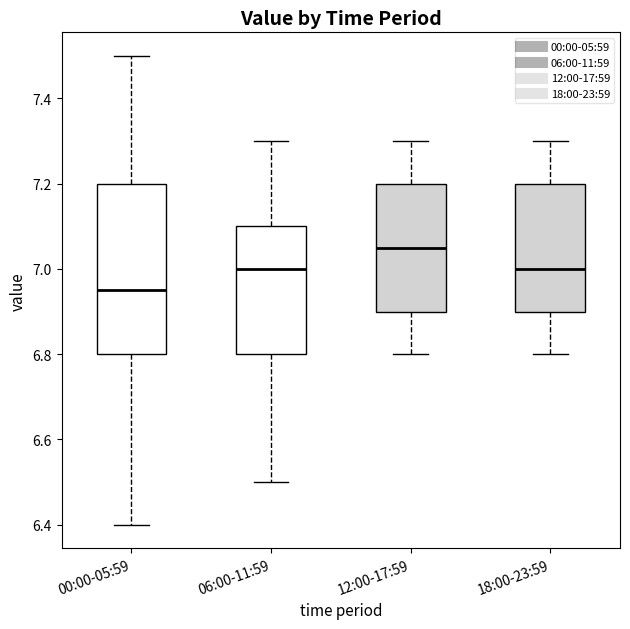

Where does the lower whisker of the box for 12:00-17:59 end on the y-axis? The values are not printed on the chart, so give them approximately, as read against the axis.

6.80